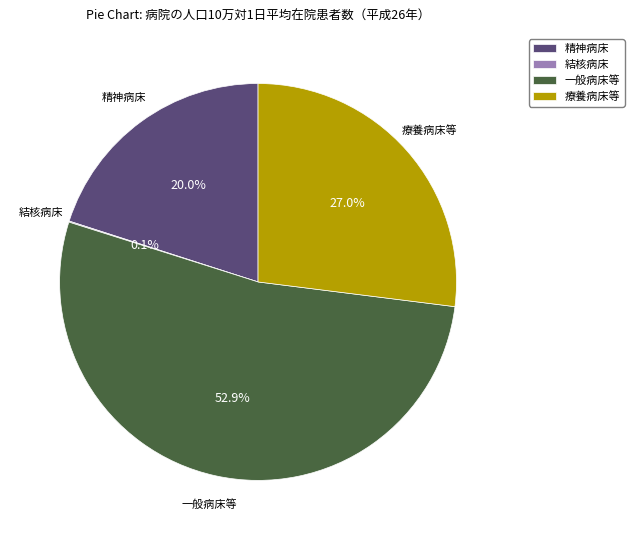

What is the majority slice?

一般病床等